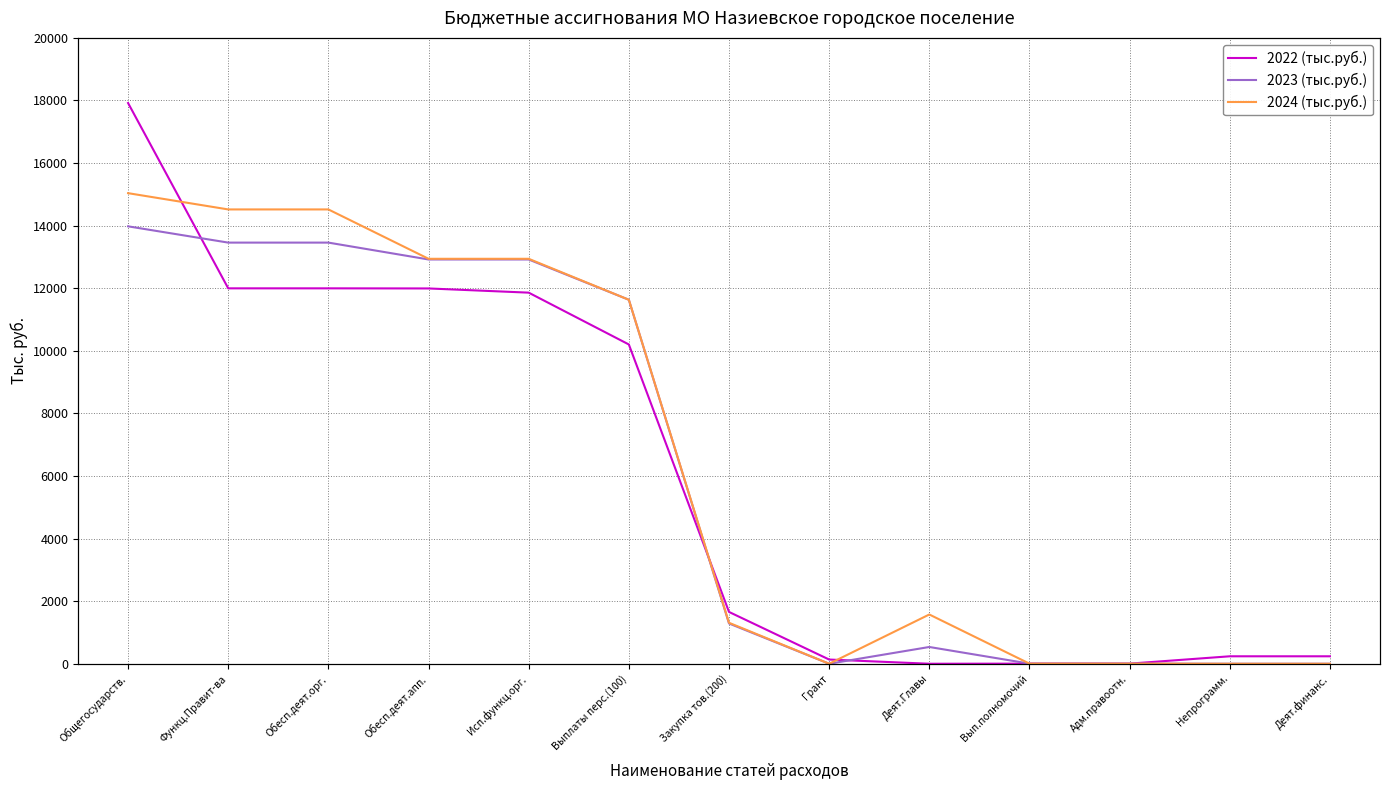

How many interior local valleys does the 2022 (тыс.руб.) series have?

1